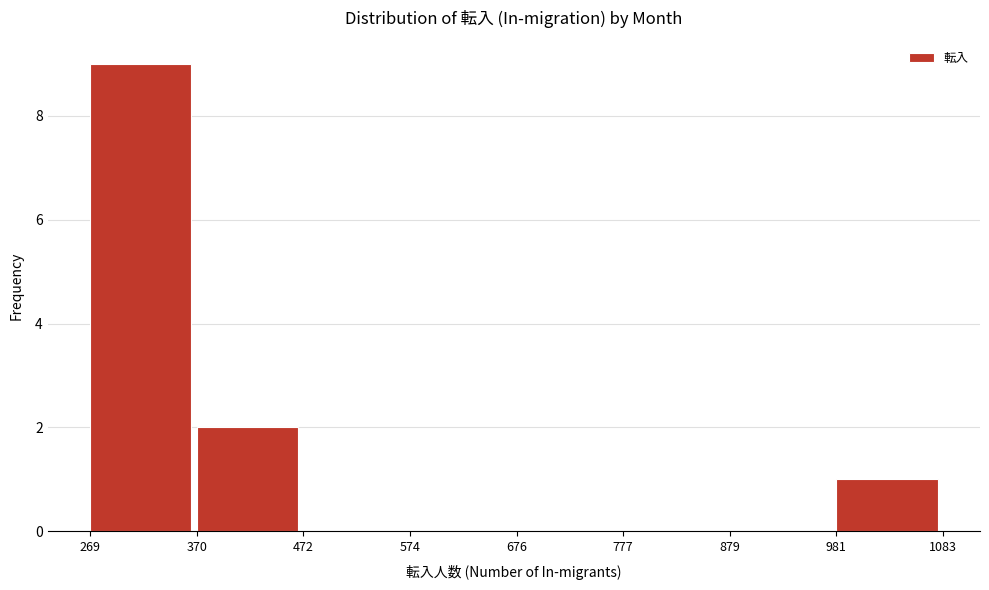

Reading left to right, transcribe this chart: for each bar, give the range it covers on the x-axis and its height. The values are not printed on the chart, so give them approximately, as read against the axis.

269 to 370: 9
370 to 472: 2
472 to 574: 0
574 to 676: 0
676 to 777: 0
777 to 879: 0
879 to 981: 0
981 to 1083: 1